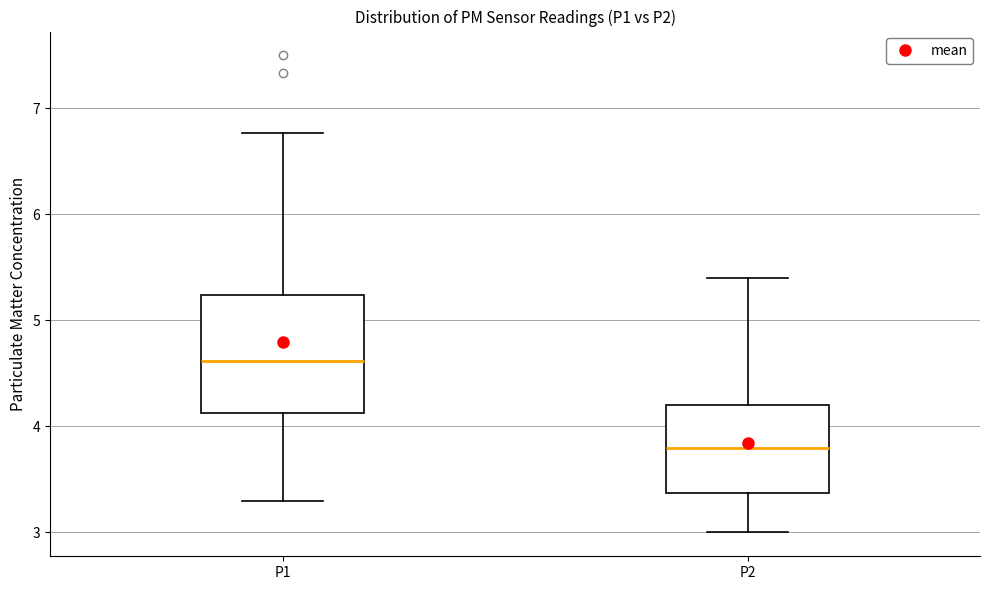

Reading left to right, read every box against the y-axis: the position of its median line, the range the box covers, and the ends of its whiskers. The values are not printed on the chart, so give them approximately, as read against the axis.

P1: median 4.6, box 4.1 to 5.2, whiskers 3.3 to 6.8
P2: median 3.8, box 3.4 to 4.2, whiskers 3.0 to 5.4